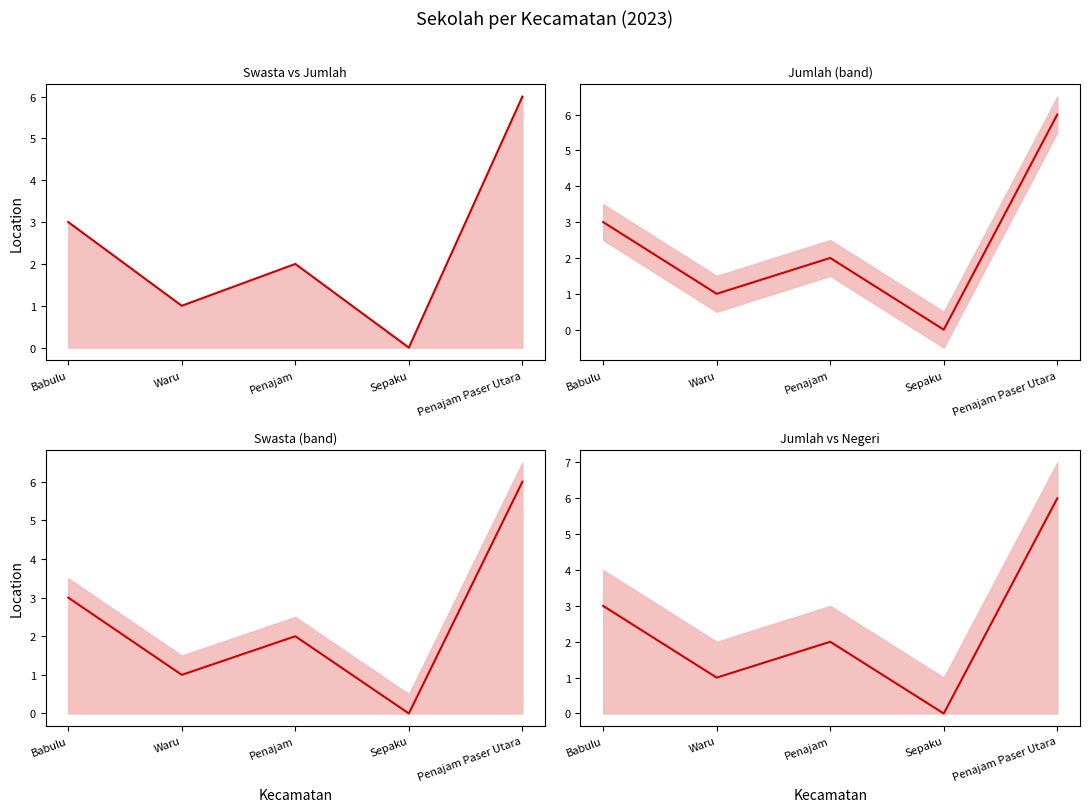

At Sepaku, list the series in order from largest to smallest.

Swasta, Jumlah